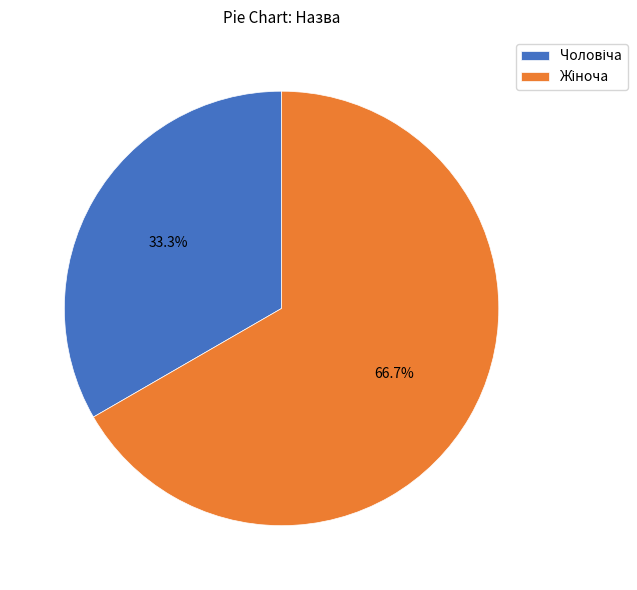

Is there a majority slice in this chart?

Yes